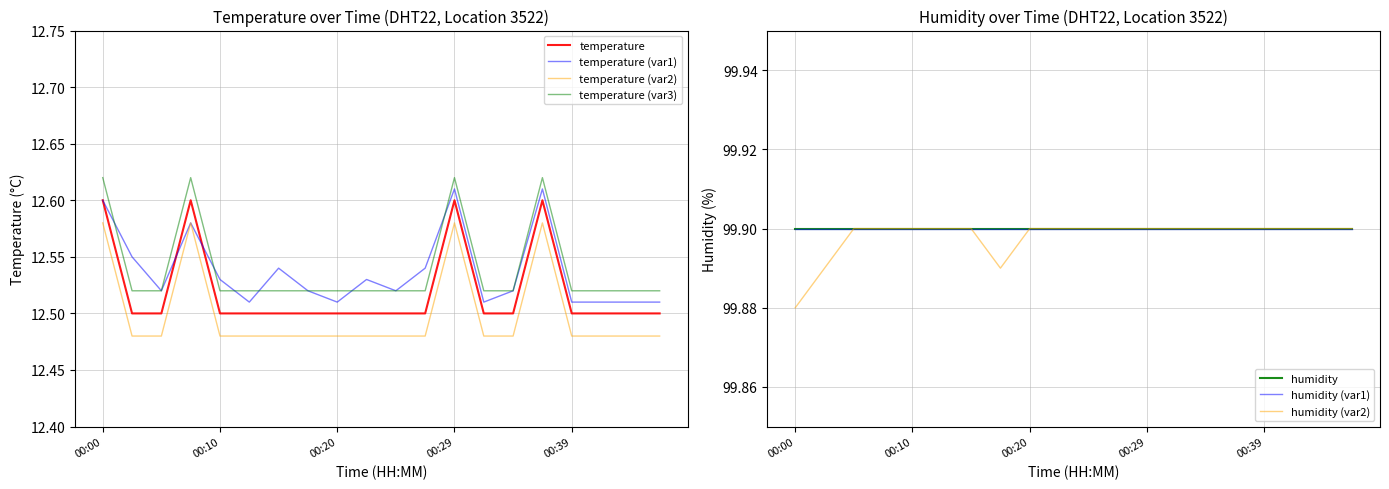

Between 00:24 and 00:46, which is larger?

00:24